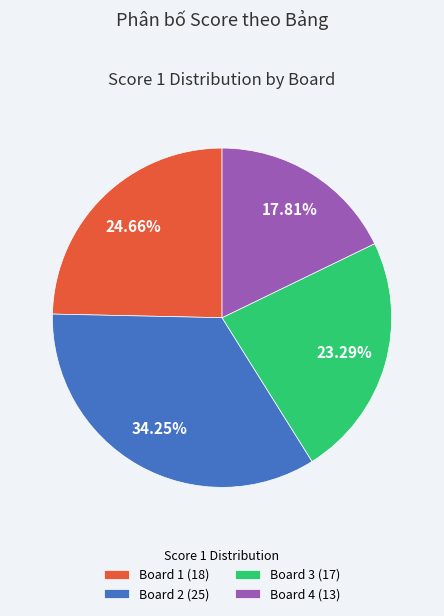

Approximately how many times larger is the value at Board 3 compared to Board 2?

0.7